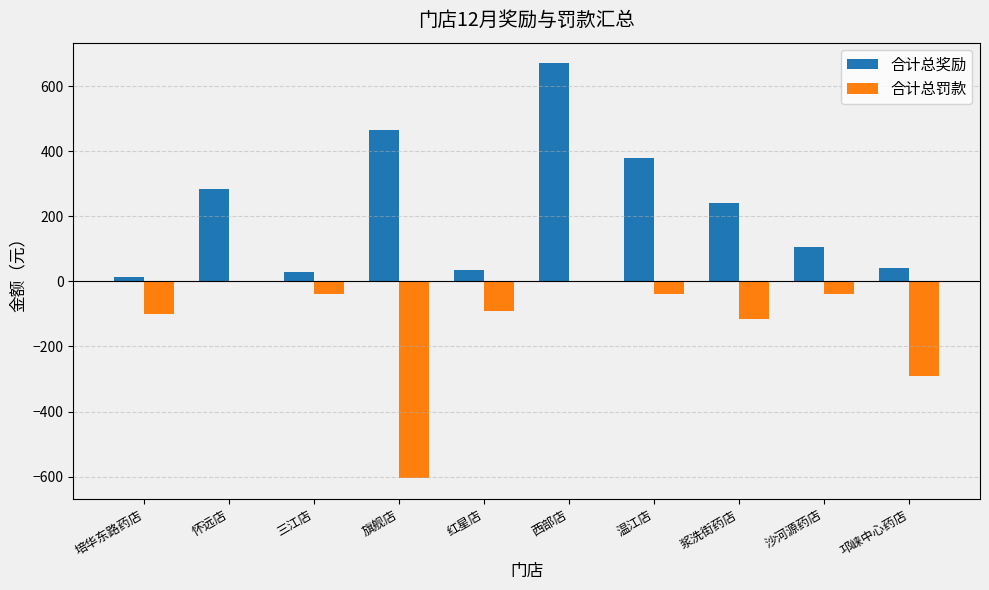

What is the maximum value shown in the chart?

670